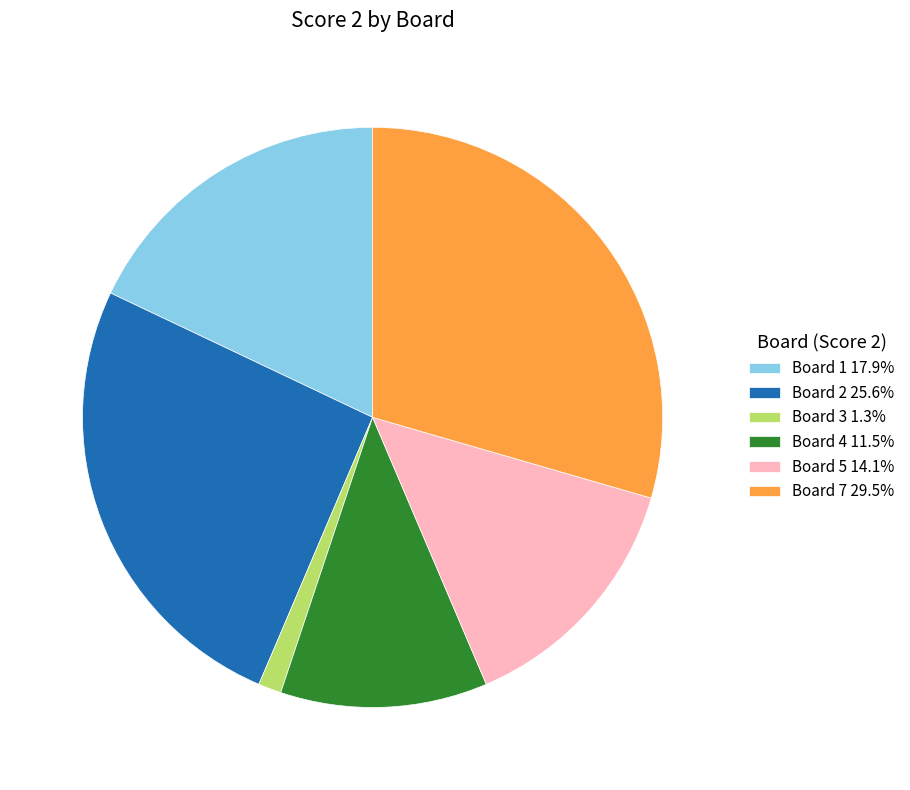

Do Board 3 1.3% and Board 5 14.1% together represent more than half of the pie?

No